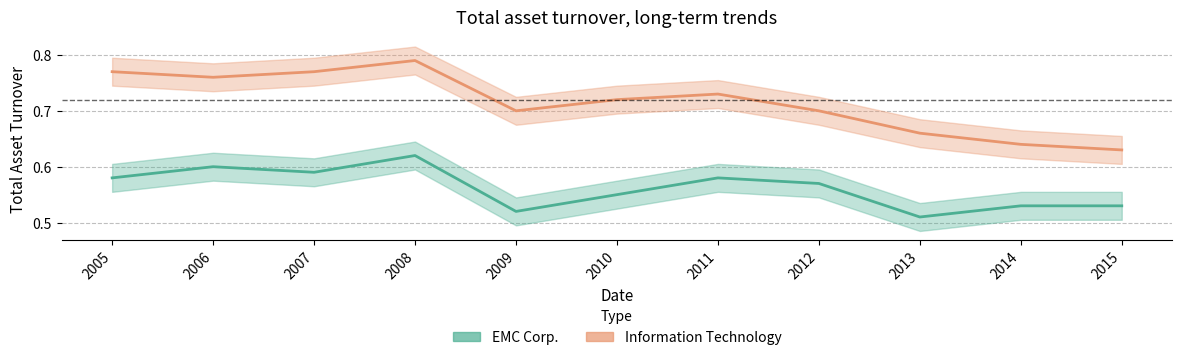

True or false: EMC Corp. and Information Technology intersect in this chart.

False